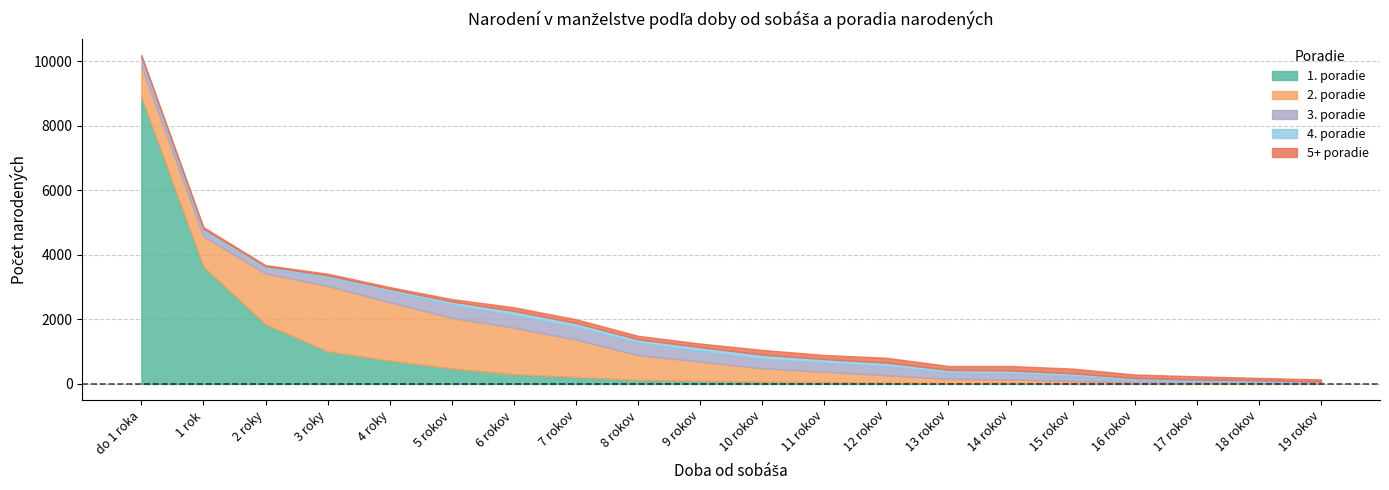

What is the sum of the 2. poradie values at 19 rokov and 17 rokov?

24